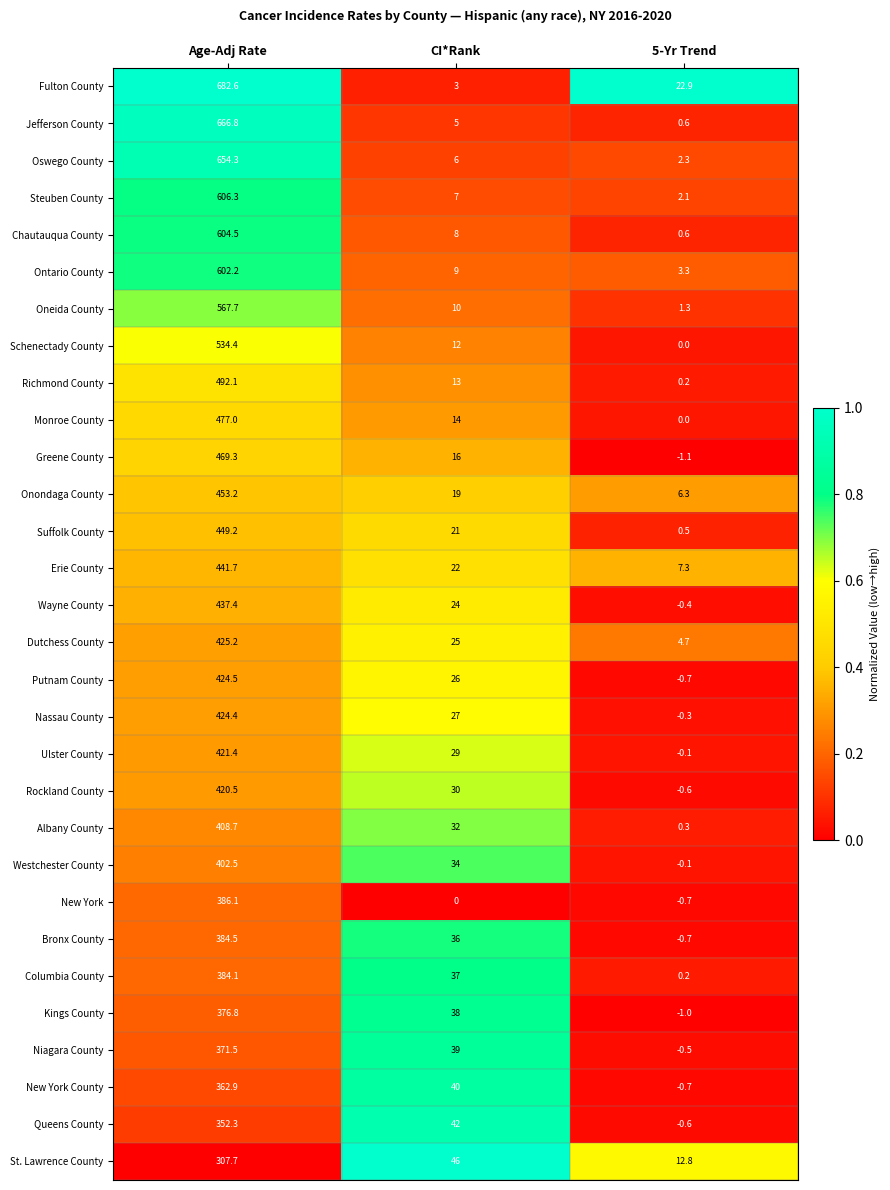

What is the sum of the Suffolk County values at CI*Rank and 5-Yr Trend?

21.5